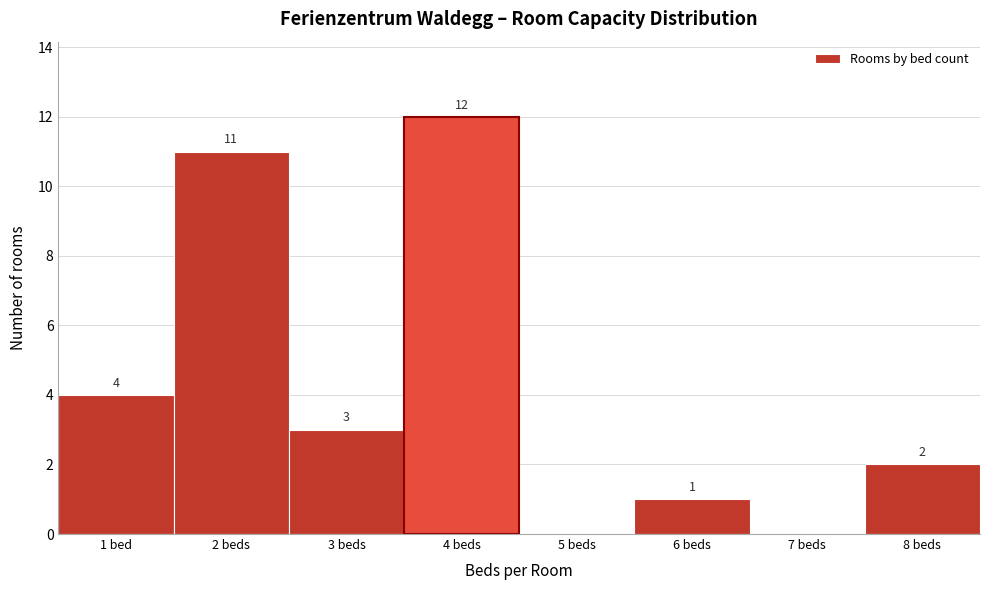

Reading right to left, extract all data points from this chart.

8 beds=2	7 beds=0	6 beds=1	5 beds=0	4 beds=12	3 beds=3	2 beds=11	1 bed=4